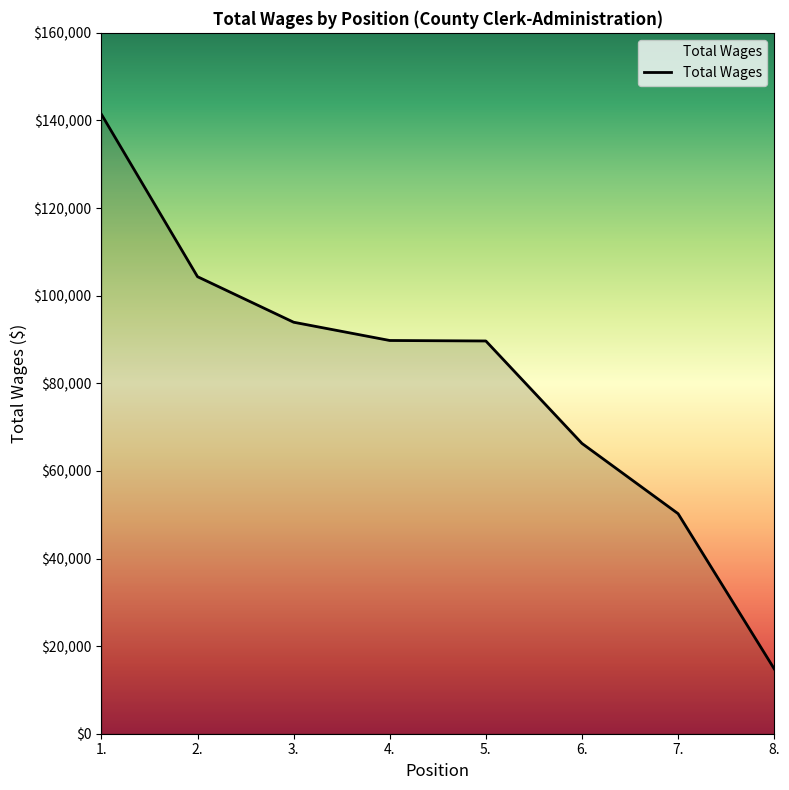

How many series are shown in this chart?

1